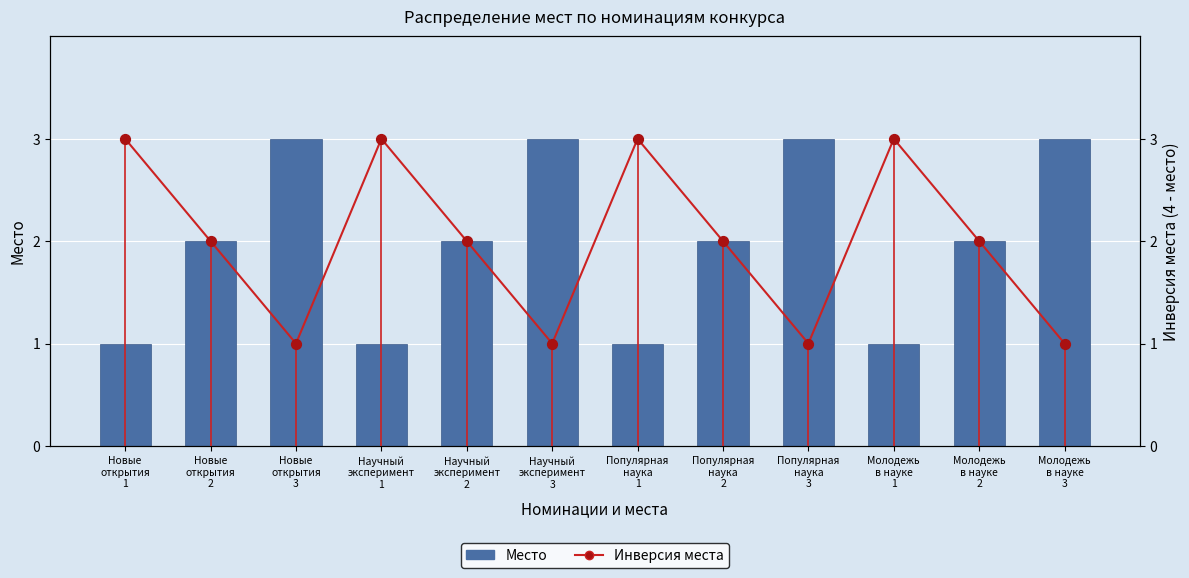

At which category is the sum across all series the highest?

Новые
открытия
1